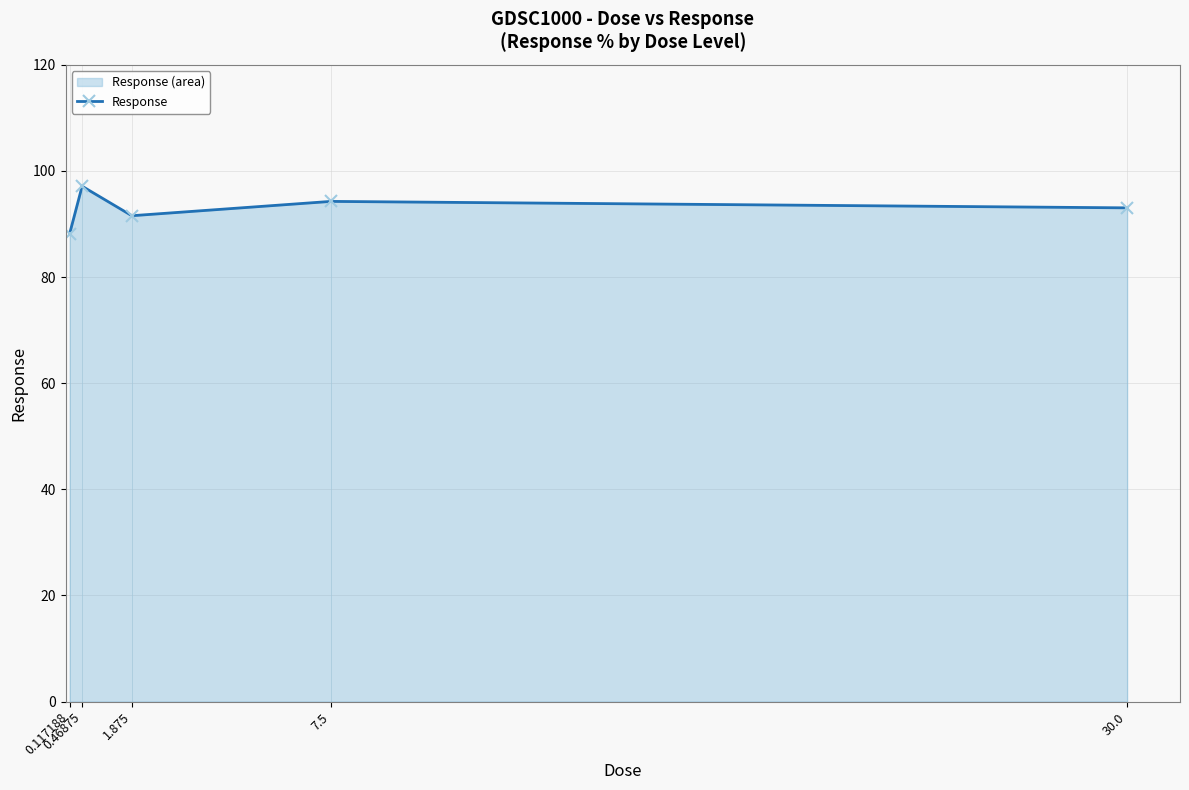

True or false: the data has more than 0 interior local peaks.

True